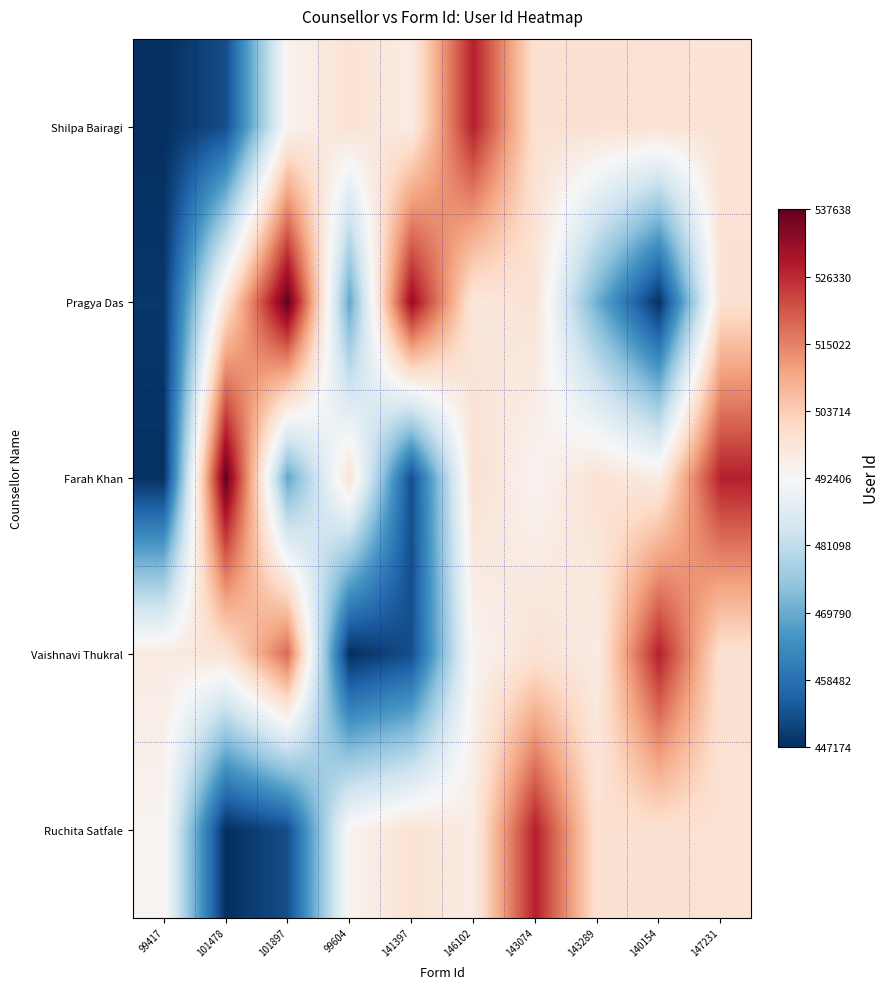

Reading left to right, extract all data points from this chart.

Shilpa Bairagi: 99417=447174	101478=452316	101897=493670	99604=498851	141397=495943	146102=527670	143074=499310	143289=499358	140154=498969	147231=498500
Pragya Das: 99417=448623	101478=498499	101897=537638	99604=468917	141397=531494	146102=497364	143074=498500	143289=470408	140154=447498	147231=499460
Farah Khan: 99417=447586	101478=537633	101897=468917	99604=498969	141397=452316	146102=499358	143074=493670	143289=498851	140154=495943	147231=527670
Vaishnavi Thukral: 99417=496218	101478=498509	101897=518361	99604=447174	141397=452316	146102=493670	143074=498851	143289=495943	140154=527670	147231=499310
Ruchita Satfale: 99417=493564	101478=447174	101897=452316	99604=493670	141397=498851	146102=495943	143074=527670	143289=499310	140154=499358	147231=498969